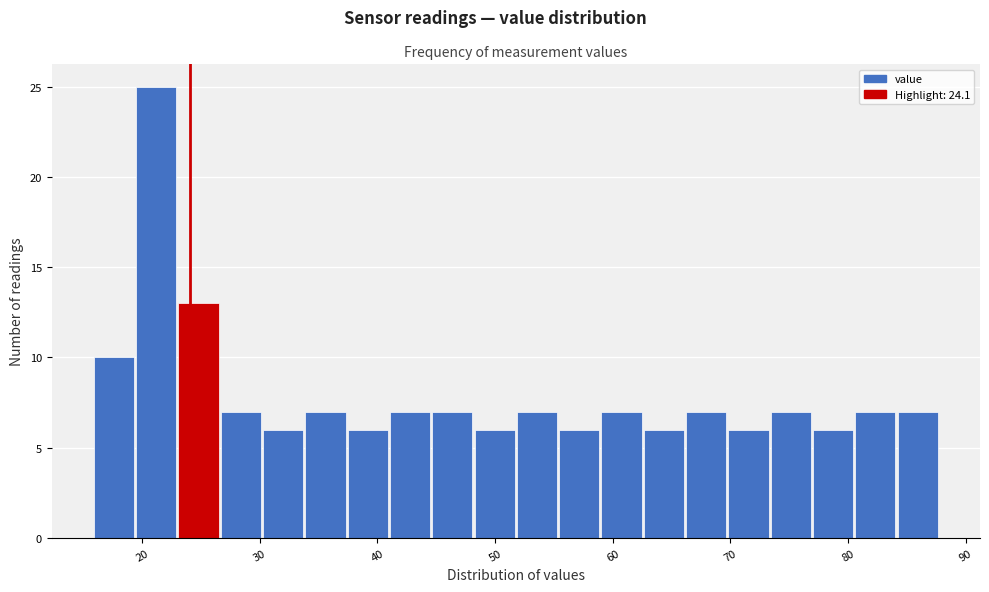

Read against the x-axis, roughly where is the centre of the tallest bar?

21